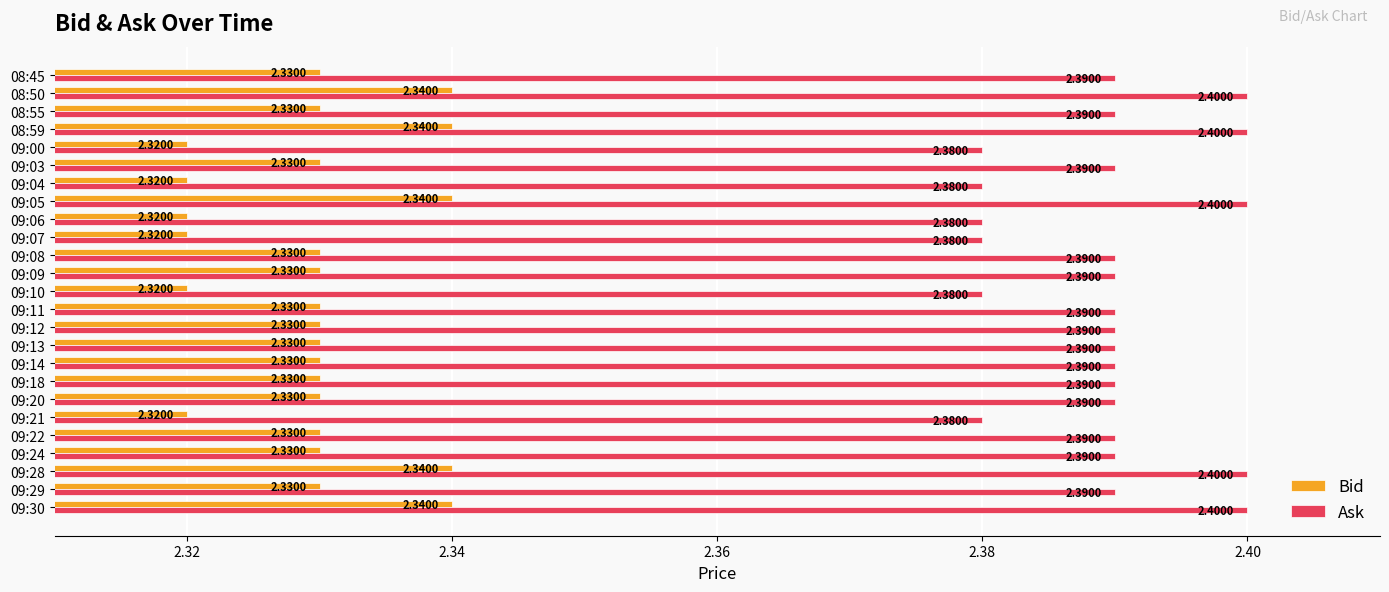

What is the sum of all Bid values?

58.2